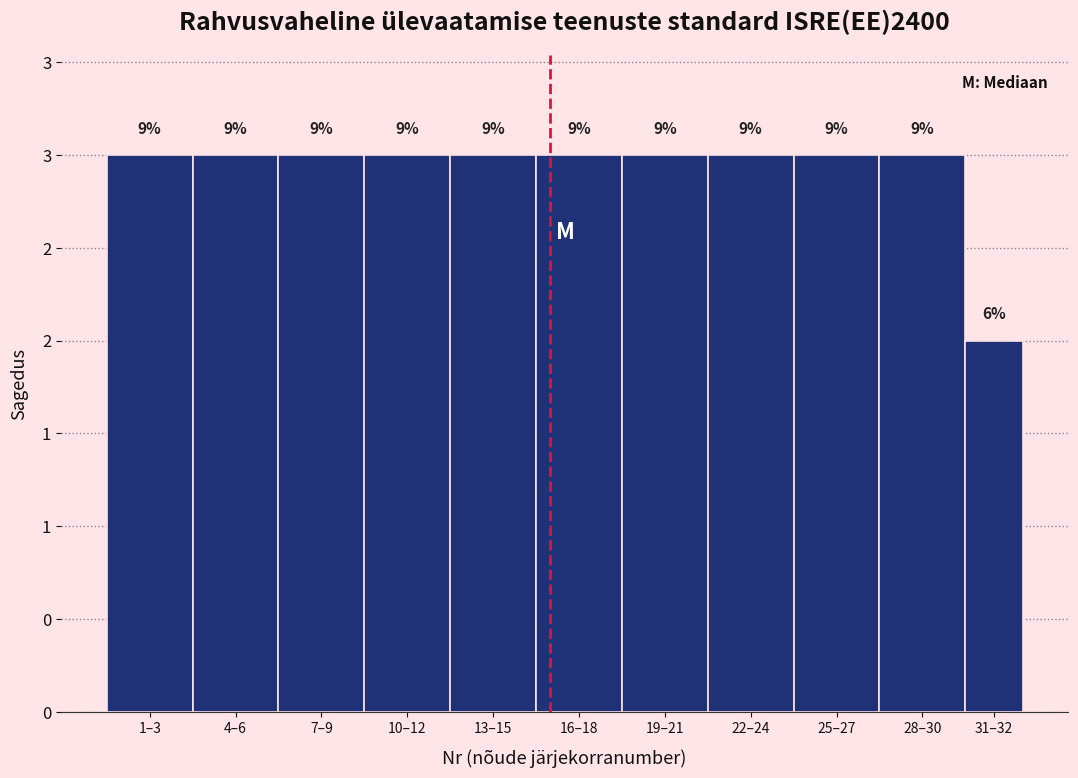

Does the chart contain any negative values?

No